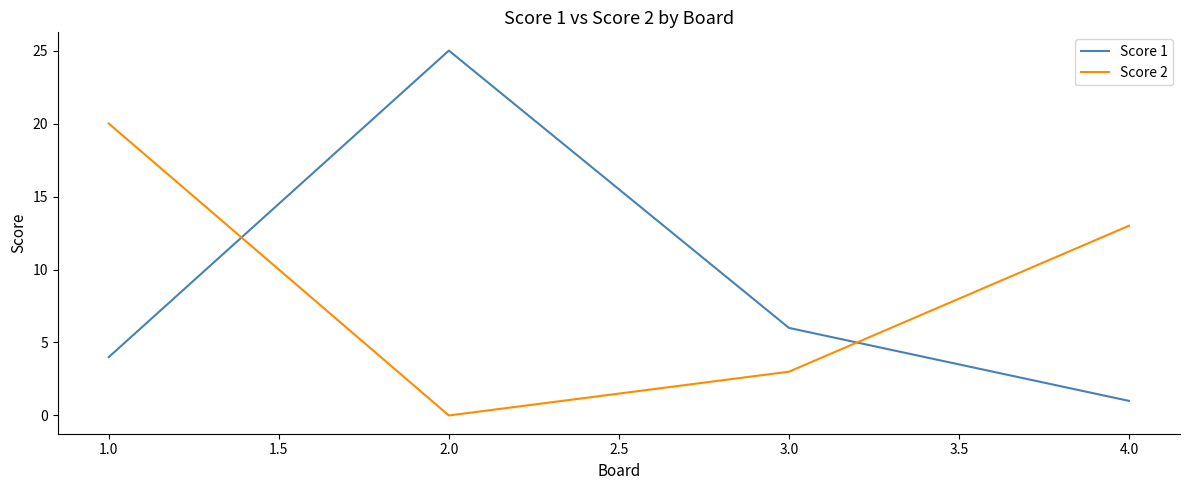

In Score 2, how many points are lower than both neighbors (excluding endpoints)?

1